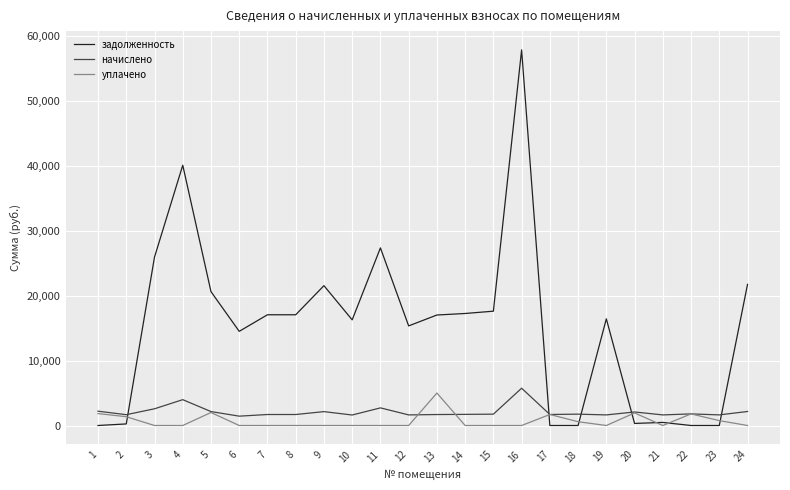

The задолженность series shows 20608.4 at 5. True or false?

True